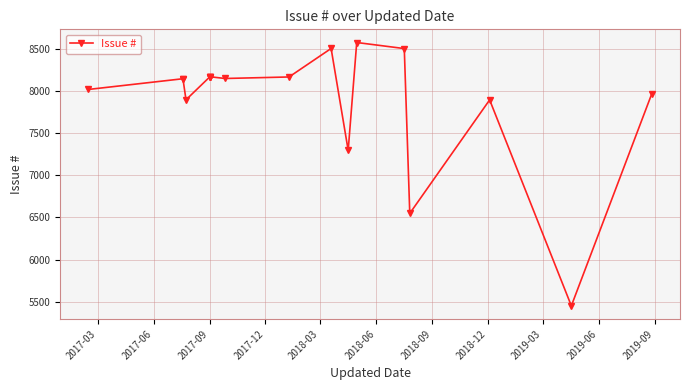

What position from the left is 2017-09?

3